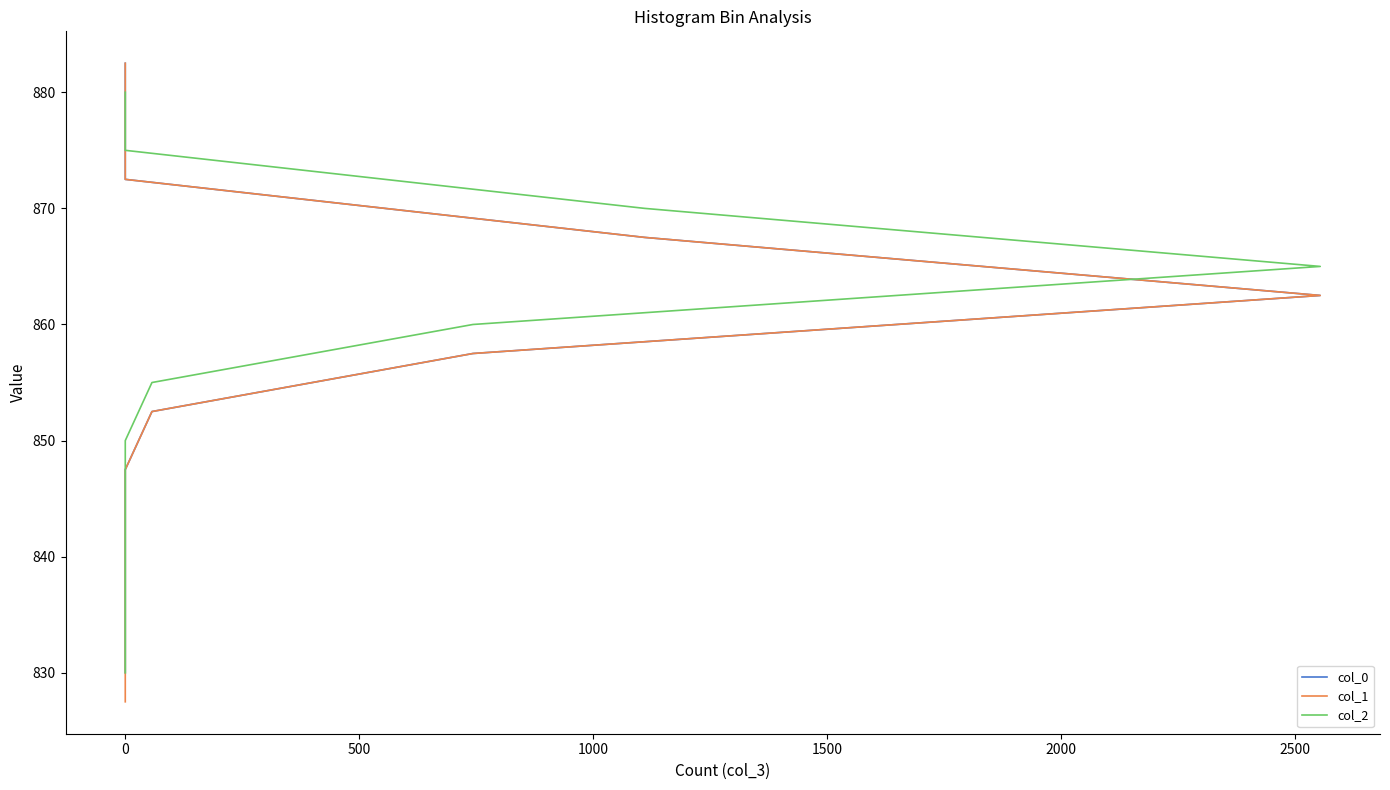

Is it true that col_2 equals 399.3 at 0?

False